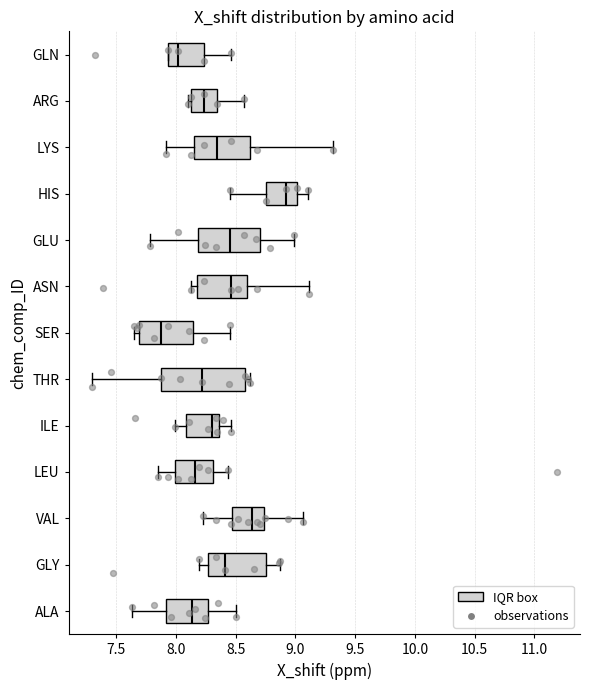

Reading bottom to top, transcribe this box plot: for each box, give where its median line is, the range the box spans, and where its two whiskers end, as read against the x-axis. The values are not printed on the chart, so give them approximately, as read against the axis.

ALA: median 8.15, box 7.90 to 8.25, whiskers 7.65 to 8.50
GLY: median 8.40, box 8.25 to 8.75, whiskers 8.20 to 8.85
VAL: median 8.65, box 8.45 to 8.75, whiskers 8.20 to 9.05
LEU: median 8.15, box 8.00 to 8.30, whiskers 7.85 to 8.45
ILE: median 8.30, box 8.10 to 8.35, whiskers 8.00 to 8.45
THR: median 8.20, box 7.90 to 8.60, whiskers 7.30 to 8.60 (just right of the box's right edge)
SER: median 7.85, box 7.70 to 8.15, whiskers 7.65 to 8.45
ASN: median 8.45, box 8.20 to 8.60, whiskers 8.10 to 9.10
GLU: median 8.45, box 8.20 to 8.70, whiskers 7.80 to 9.00
HIS: median 8.90, box 8.75 to 9.00, whiskers 8.45 to 9.10
LYS: median 8.35, box 8.15 to 8.60, whiskers 7.90 to 9.30
ARG: median 8.25, box 8.10 to 8.35, whiskers 8.10 (just left of the box's left edge) to 8.55
GLN: median 8.00, box 7.95 to 8.25, whiskers 7.95 to 8.45